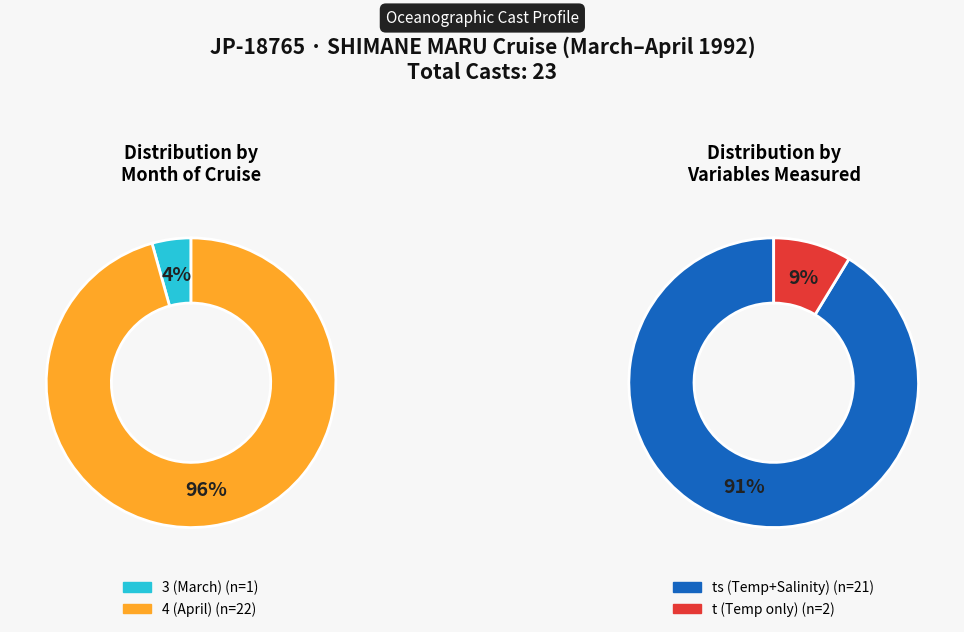

Which category has the smallest portion of the pie?

3